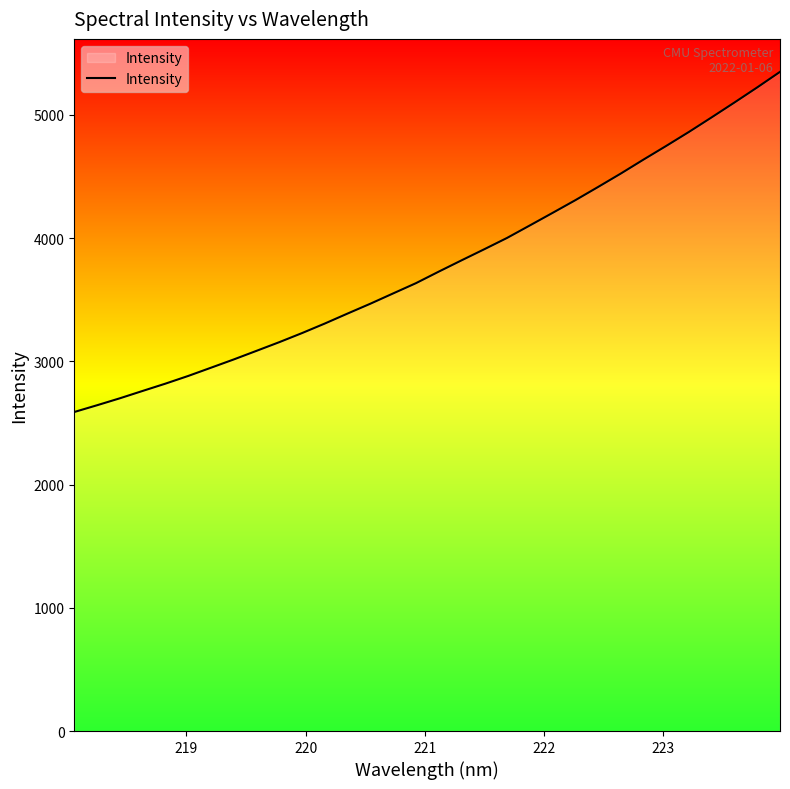

How many values are below 3728?

16